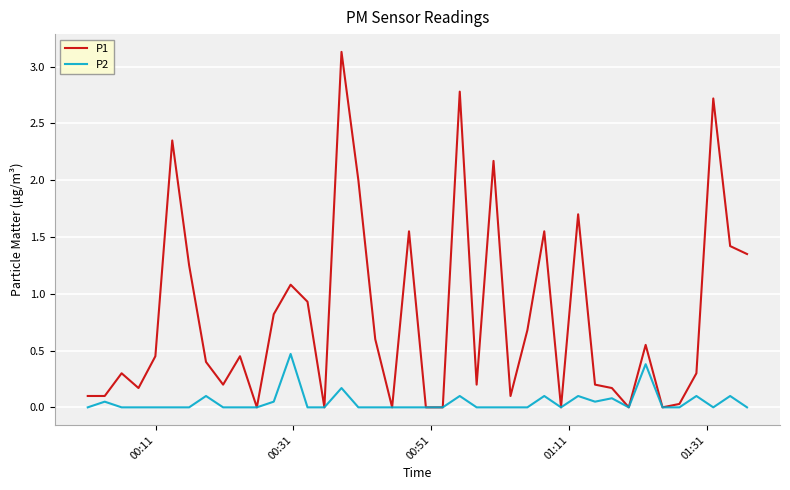

What is the sum of all P1 values?

31.8